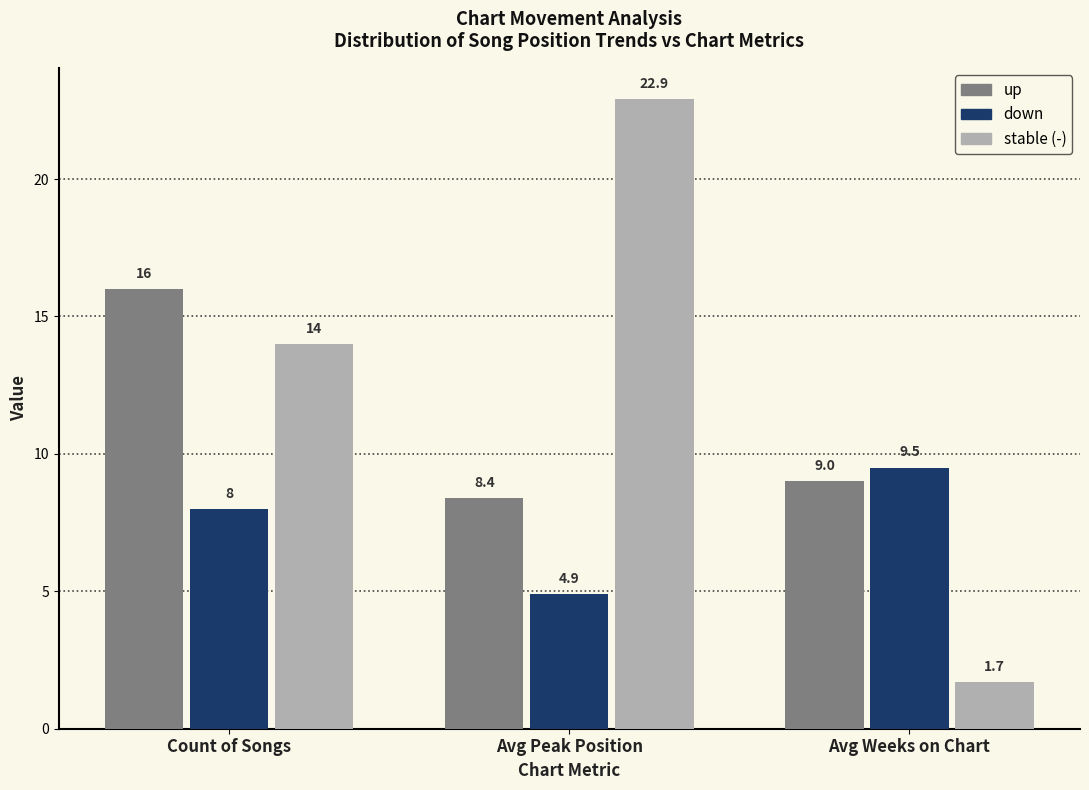

Reading left to right, what are all the values shown in this chart?

up: Count of Songs=16.0	Avg Peak Position=8.4	Avg Weeks on Chart=9.0
down: Count of Songs=8.0	Avg Peak Position=4.9	Avg Weeks on Chart=9.5
-: Count of Songs=14.0	Avg Peak Position=22.9	Avg Weeks on Chart=1.7